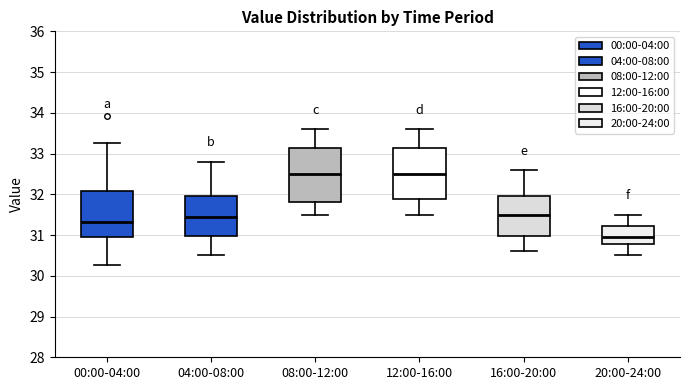

Reading left to right, transcribe this box plot: for each box, give where its median line is, the range the box spans, and where its two whiskers end, as read against the y-axis. The values are not printed on the chart, so give them approximately, as read against the axis.

00:00-04:00: median 31.3, box 31.0 to 32.1, whiskers 30.3 to 33.3
04:00-08:00: median 31.5, box 31.0 to 32.0, whiskers 30.5 to 32.8
08:00-12:00: median 32.5, box 31.8 to 33.1, whiskers 31.5 to 33.6
12:00-16:00: median 32.5, box 31.9 to 33.1, whiskers 31.5 to 33.6
16:00-20:00: median 31.5, box 31.0 to 32.0, whiskers 30.6 to 32.6
20:00-24:00: median 31.0, box 30.8 to 31.2, whiskers 30.5 to 31.5